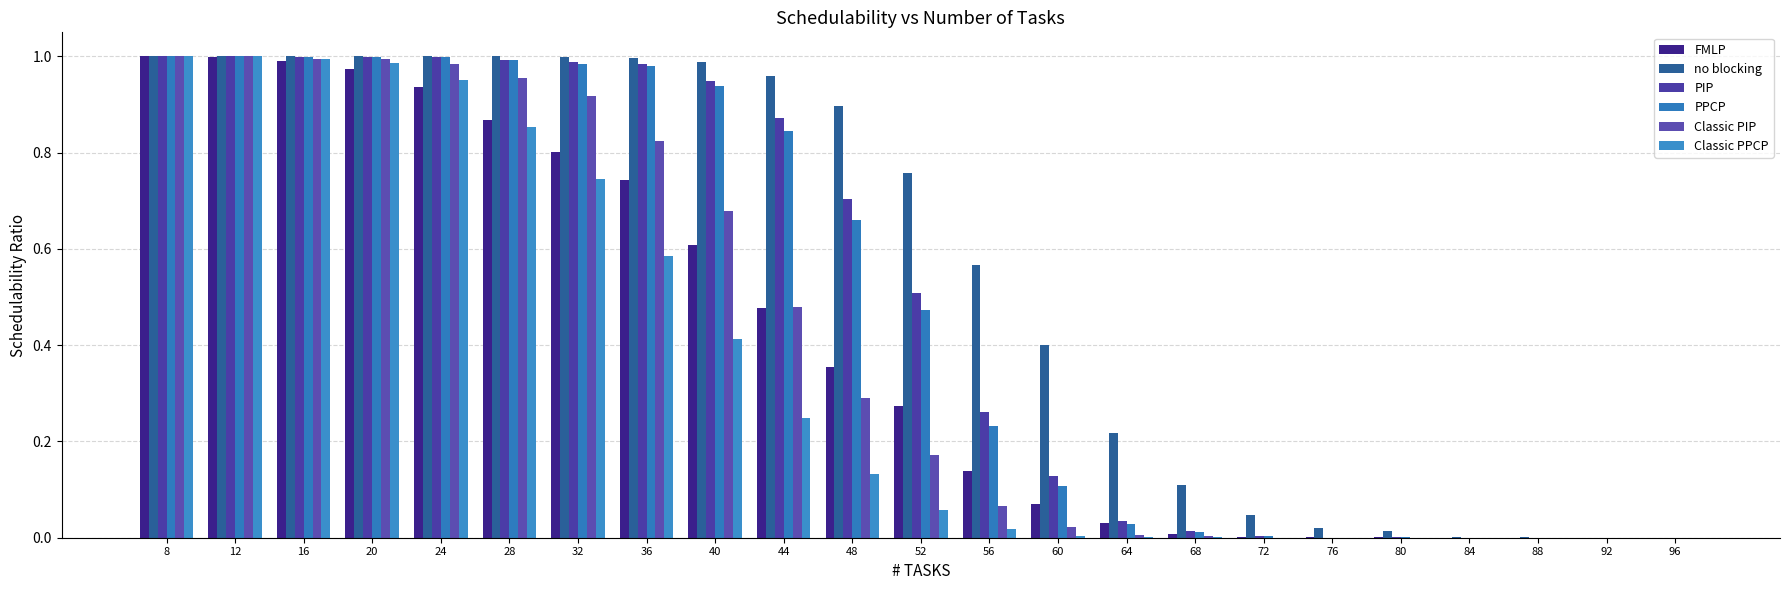

How many groups of bars are there?

23